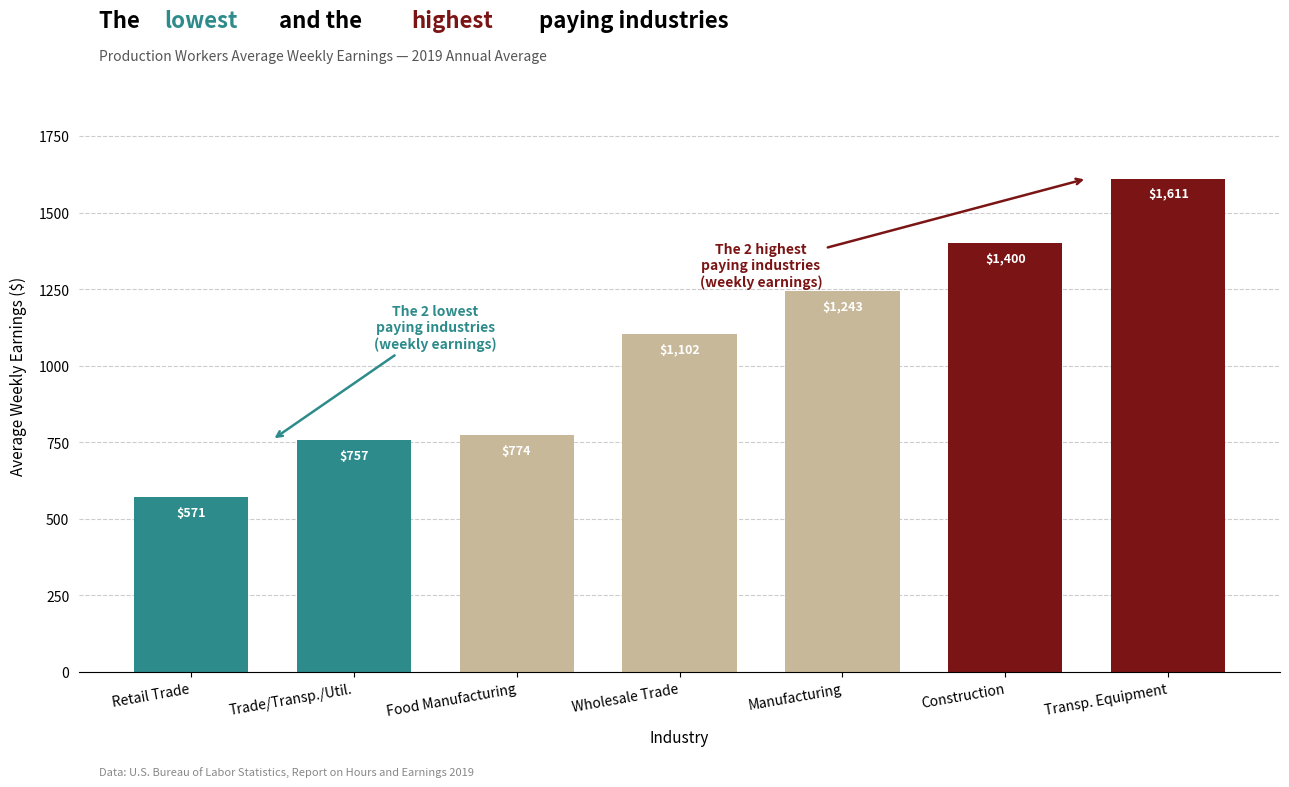

Count the number of data series in this chart.

1